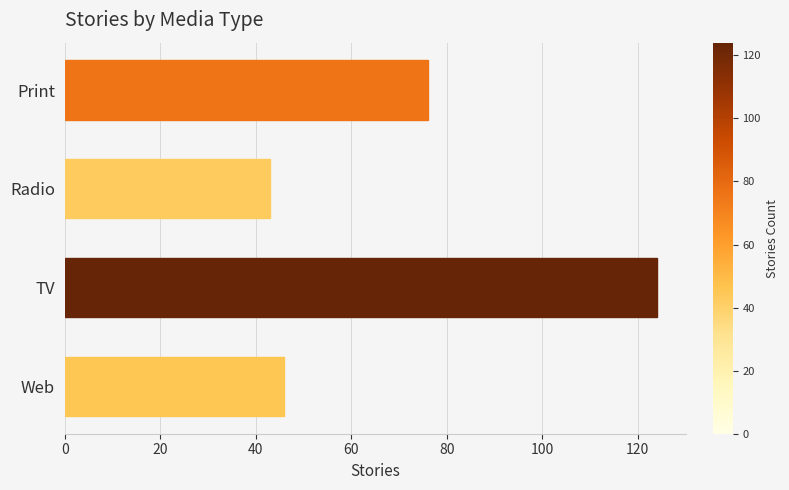

What is the difference between the maximum and minimum values?

81